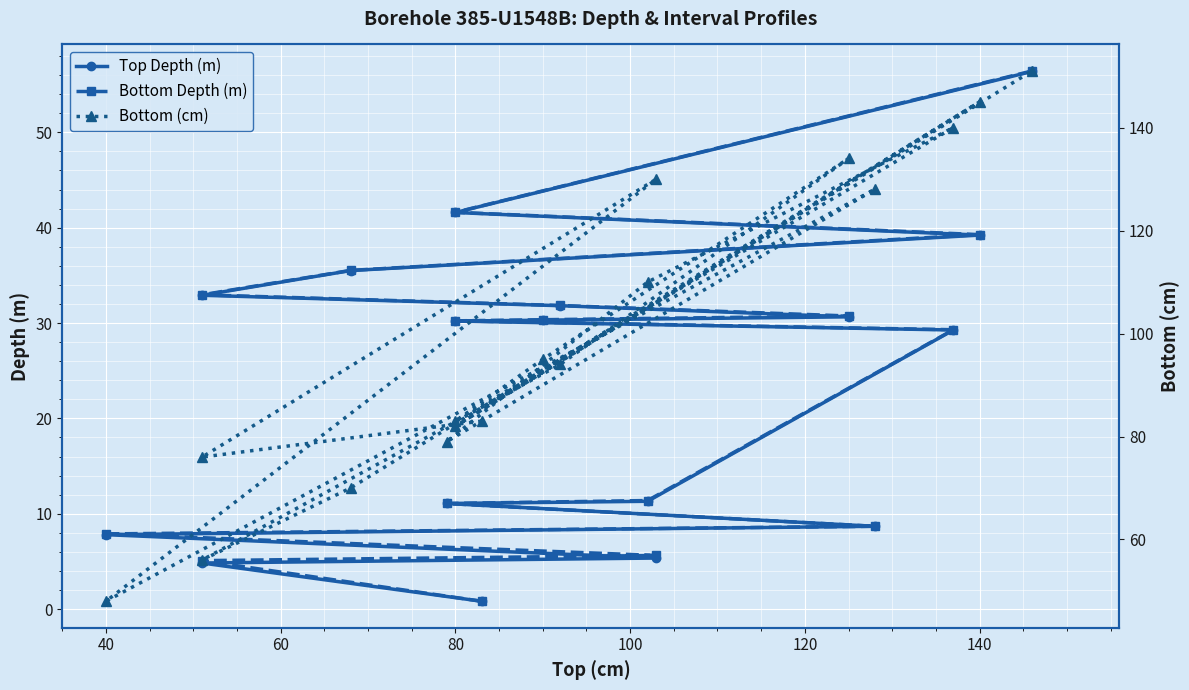

Reading right to left, extract all data points from this chart.

Top Depth (m): 56.4	41.6	39.2	35.5	32.9	31.8	30.6	30.3	30.2	29.3	11.3	11.1	8.7	7.8	5.4	4.8	0.8
Bottom Depth (m): 56.4	41.6	39.3	35.5	33.0	31.8	30.7	30.4	30.2	29.3	11.4	11.1	8.7	7.9	5.6	5.1	0.8
Bottom (cm): 151.0	82.0	145.0	70.0	56.0	94.0	134.0	95.0	83.0	140.0	110.0	79.0	128.0	48.0	130.0	76.0	83.0